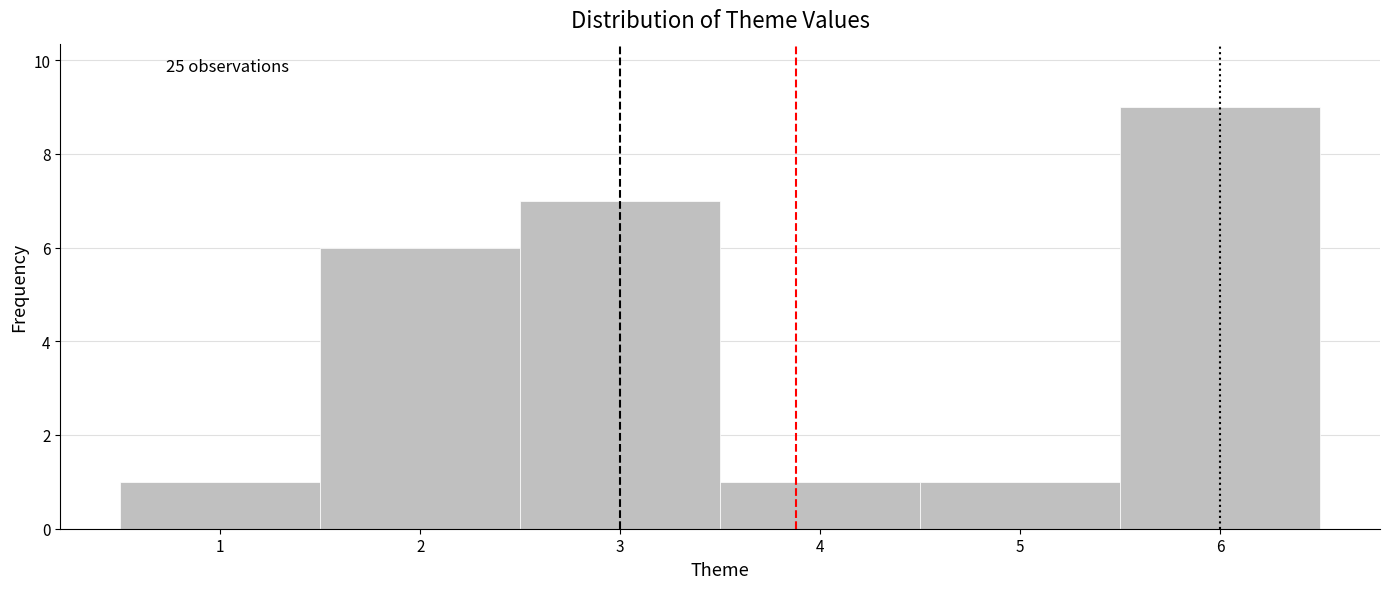

Which range on the x-axis has the tallest bar?

5.5 to 6.5